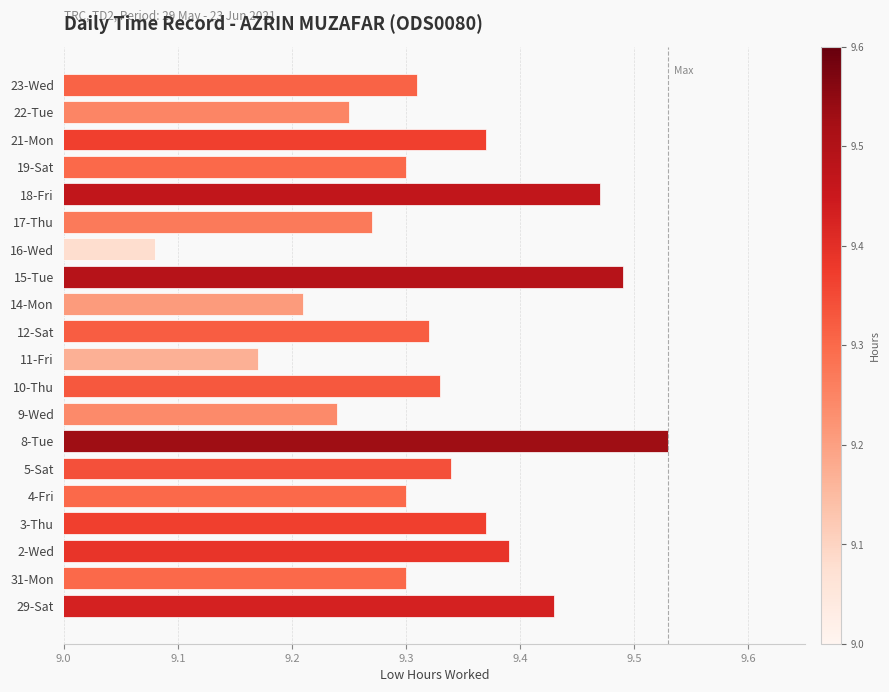

The value at 8-Tue is 4.0. True or false?

False